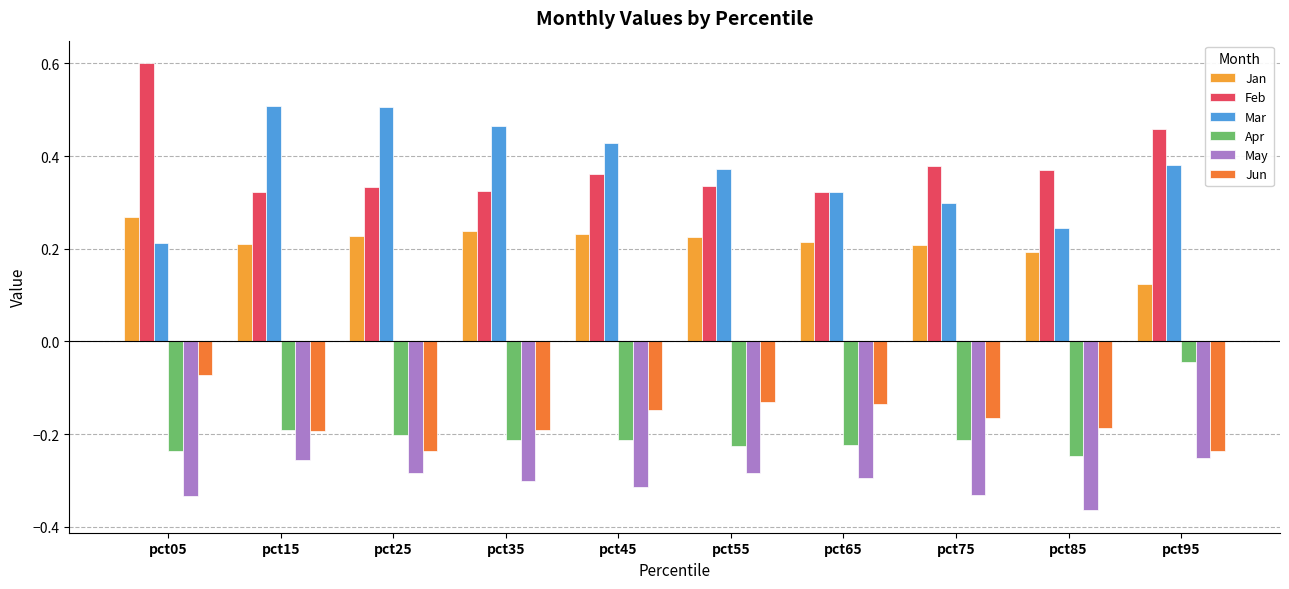

How many series are shown in this chart?

6